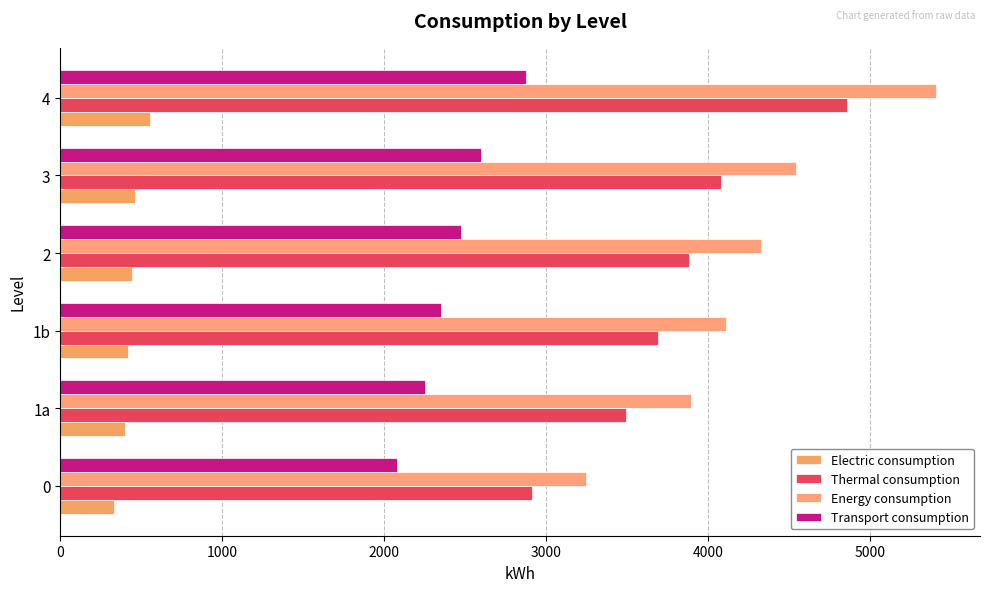

What is the value of the Thermal consumption bar at the 6th from the left?

4854.0